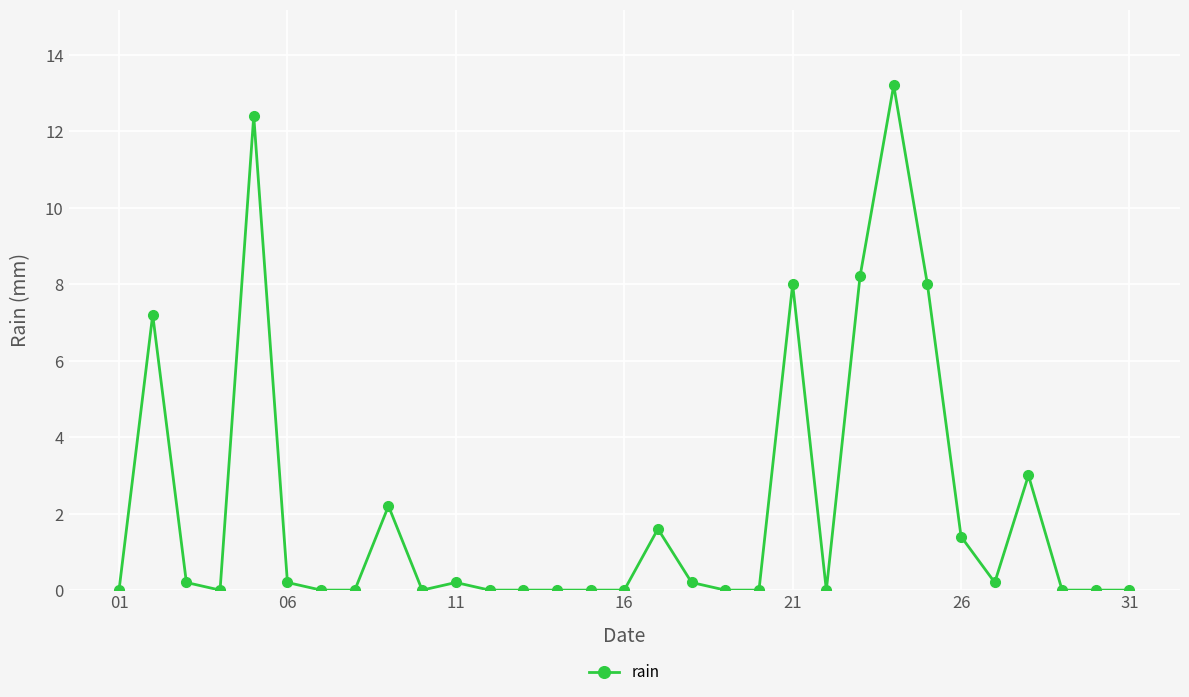

What is the difference between the maximum and minimum values?

13.2